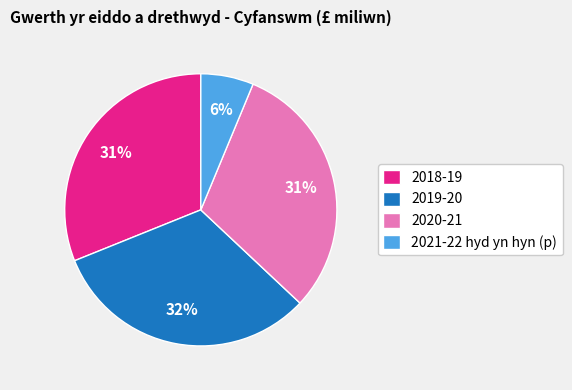

Which has a higher value, 2019-20 or 2020-21?

2019-20